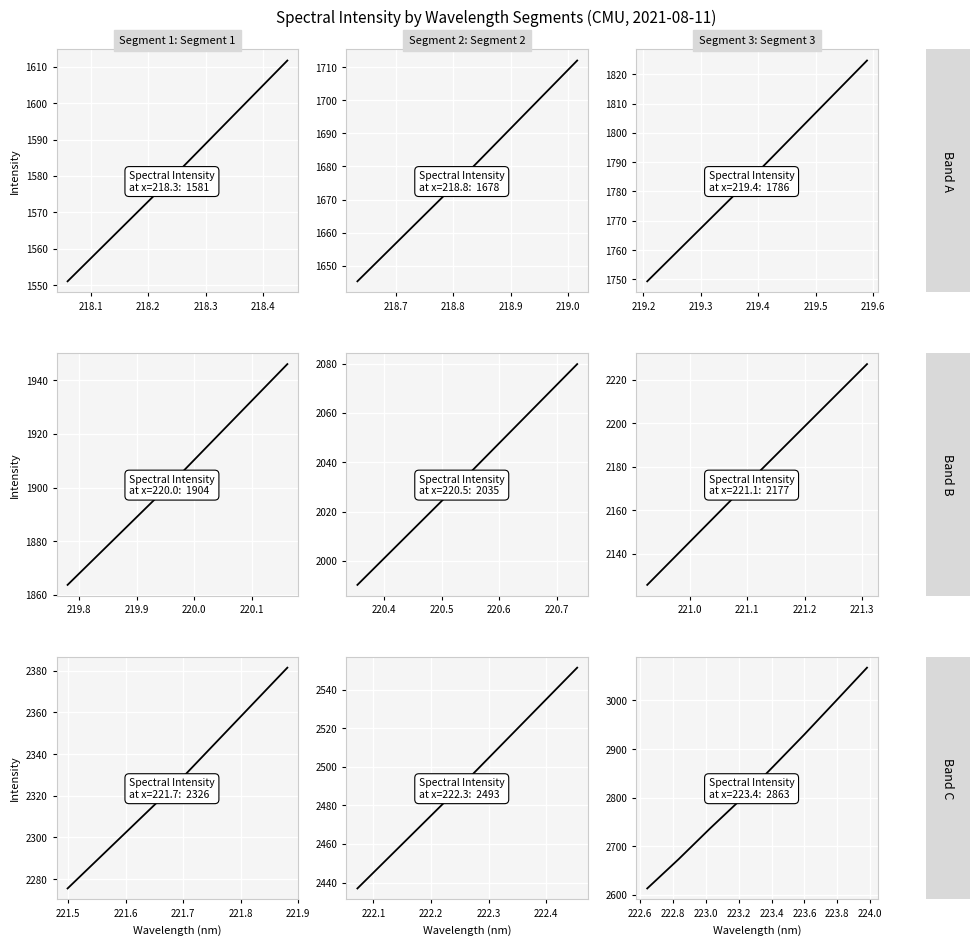

What position from the left is 218.4?

5